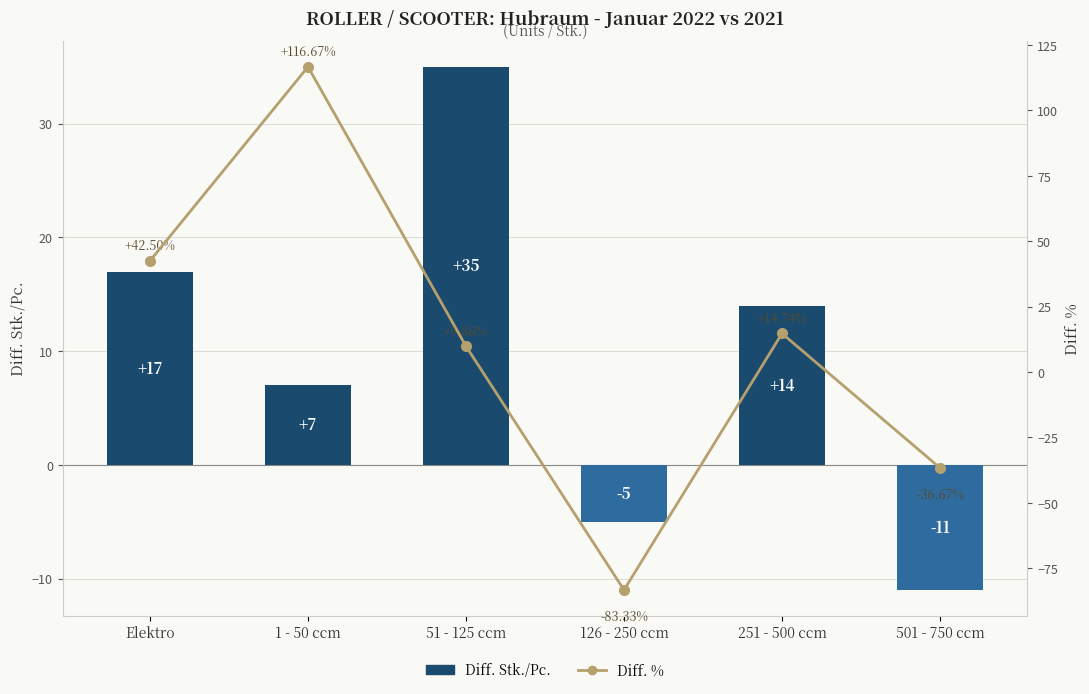

Which series has the widest spread of values?

Diff. %